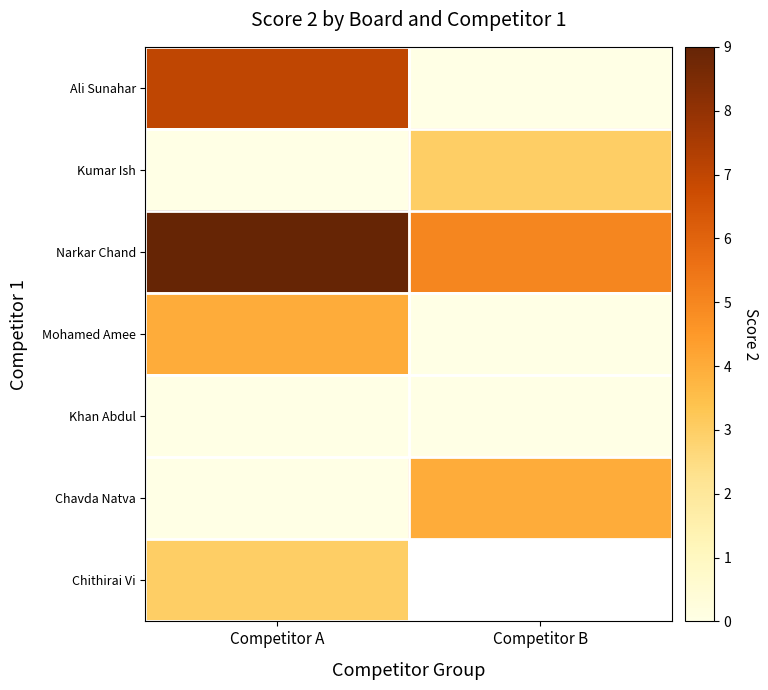

How many data points does each series have?

2